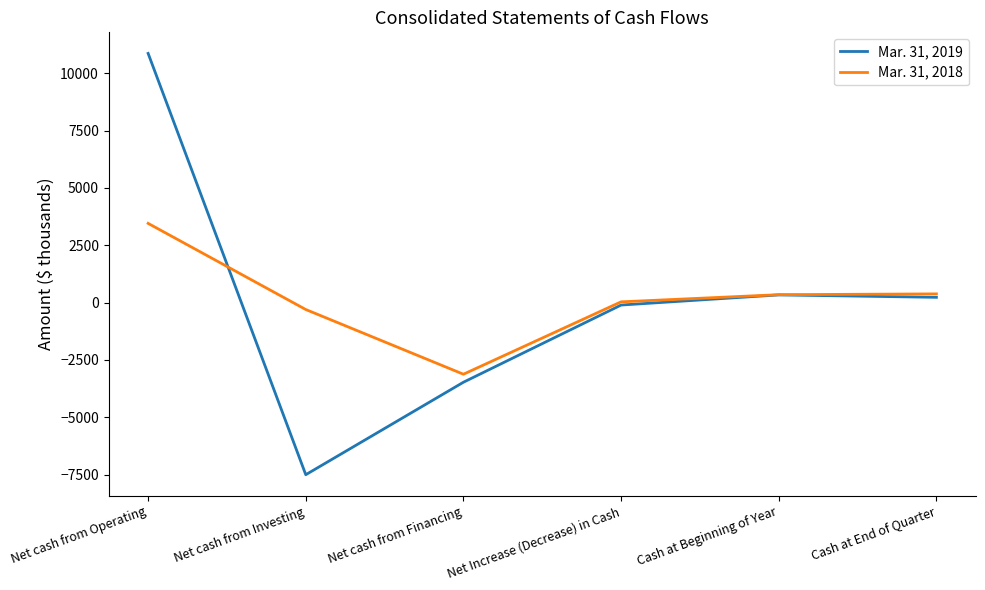

Rank the series by their maximum value, from highest to lowest.

Mar. 31, 2019, Mar. 31, 2018